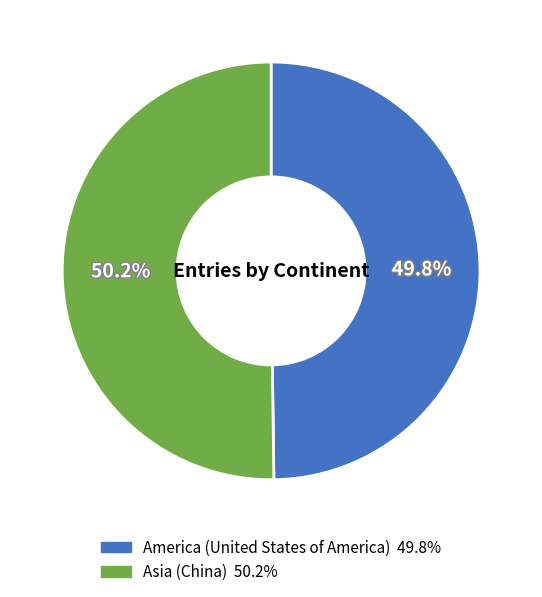

Approximately how many times larger is the value at Asia (China) compared to America (United States of America)?

1.0